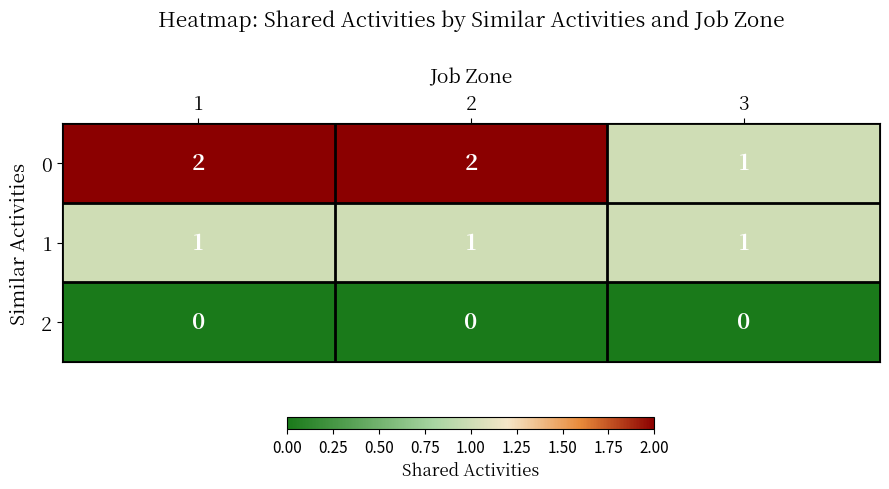

What is the total value across all series at 2?

3